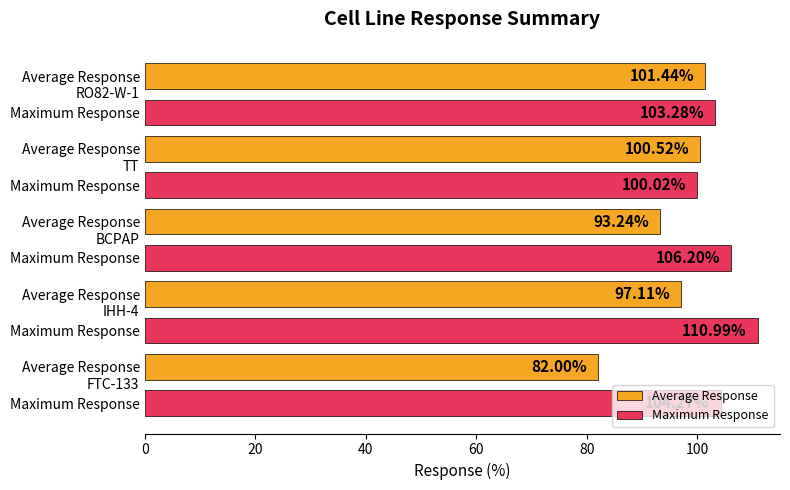

List the series in order of their peak value, highest first.

Maximum Response, Average Response